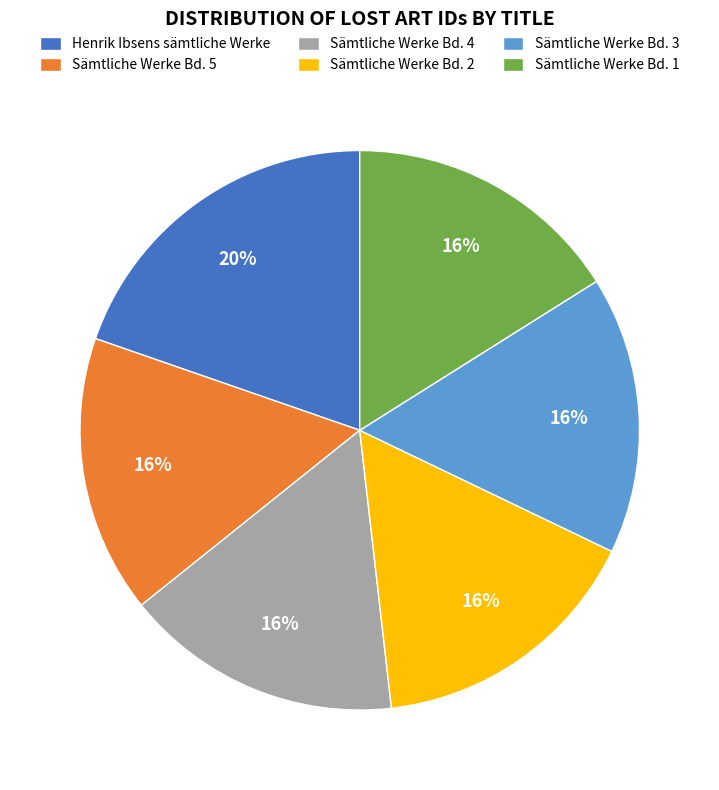

What is the largest slice in the pie chart?

Henrik Ibsens sämtliche Werke